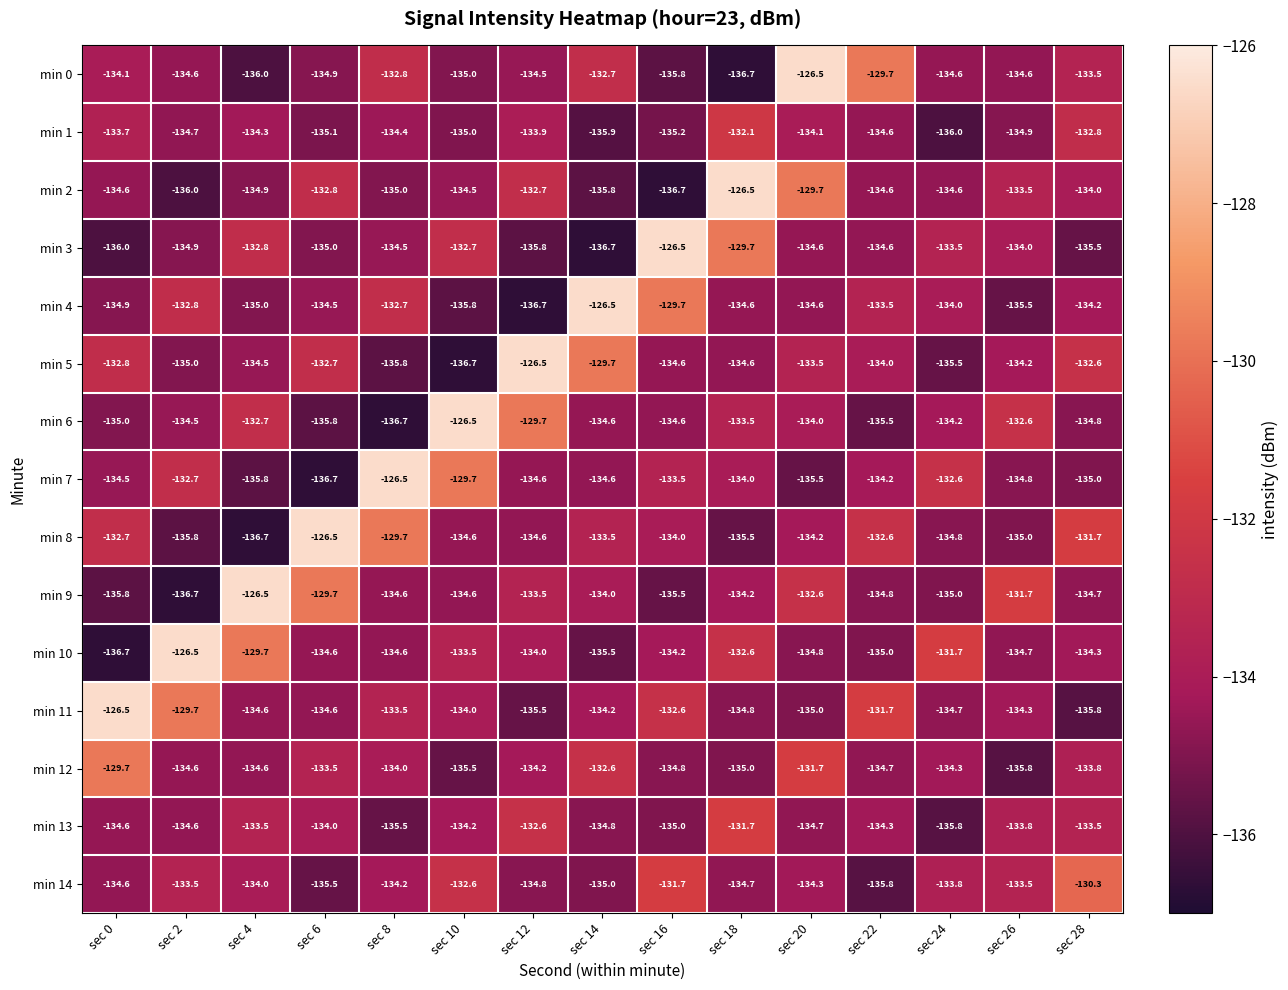

What is the approximate value of min 5 at sec 0?

-132.8